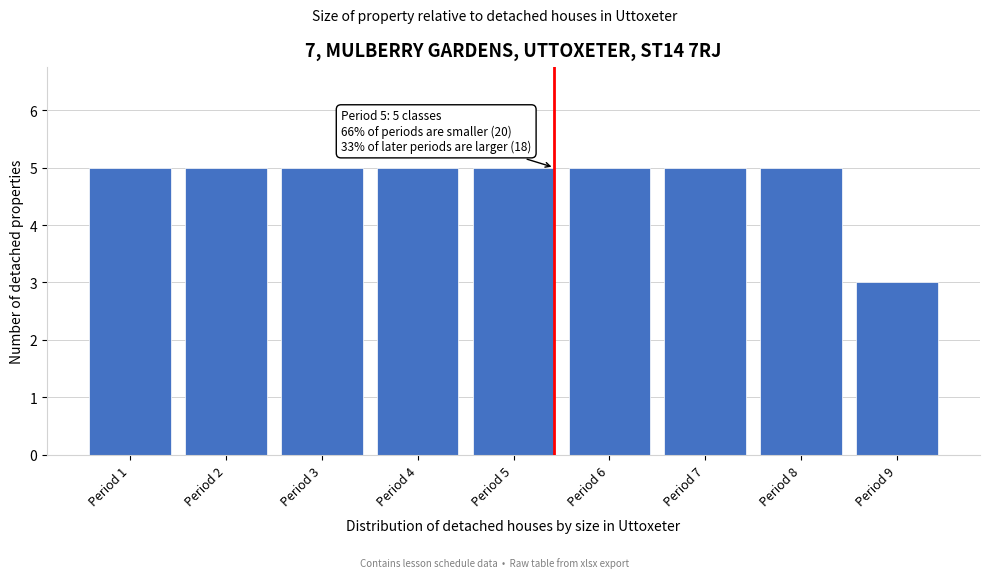

Reading left to right, extract all data points from this chart.

Period 1=5	Period 2=5	Period 3=5	Period 4=5	Period 5=5	Period 6=5	Period 7=5	Period 8=5	Period 9=3